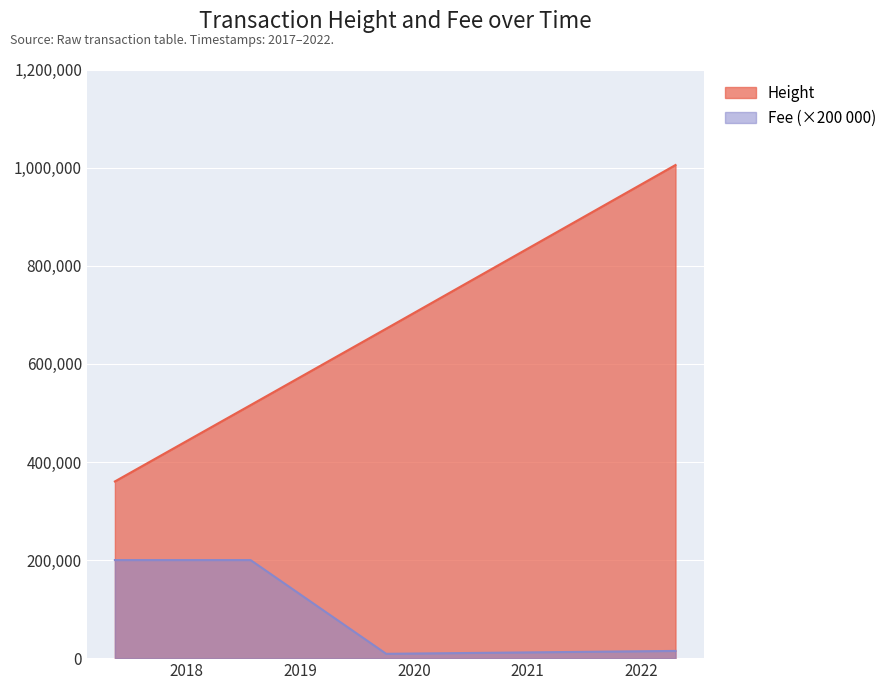

What is the difference between the Fee values at 2022-04-21 and 2018-07-25?

185300